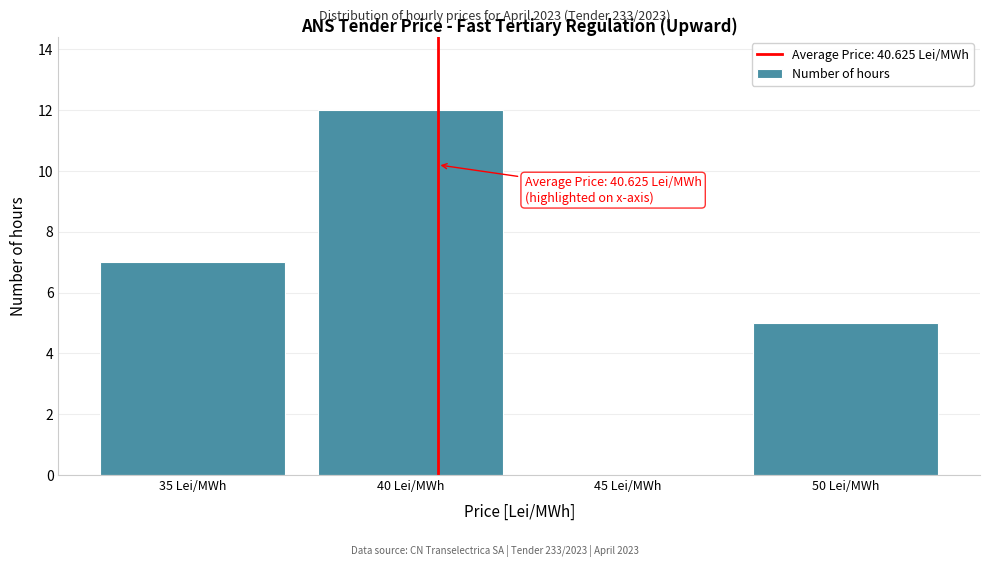

Over which range of the x-axis is the bar tallest?

37.5 to 42.5